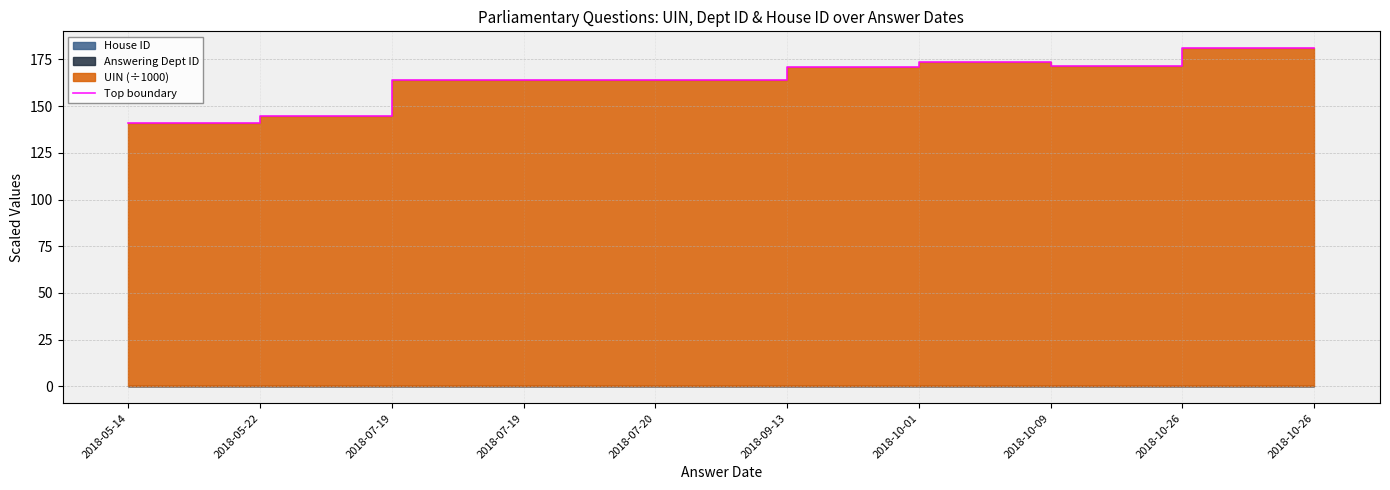

The chart shows a value of 112.9 at 2018-10-01. True or false?

False